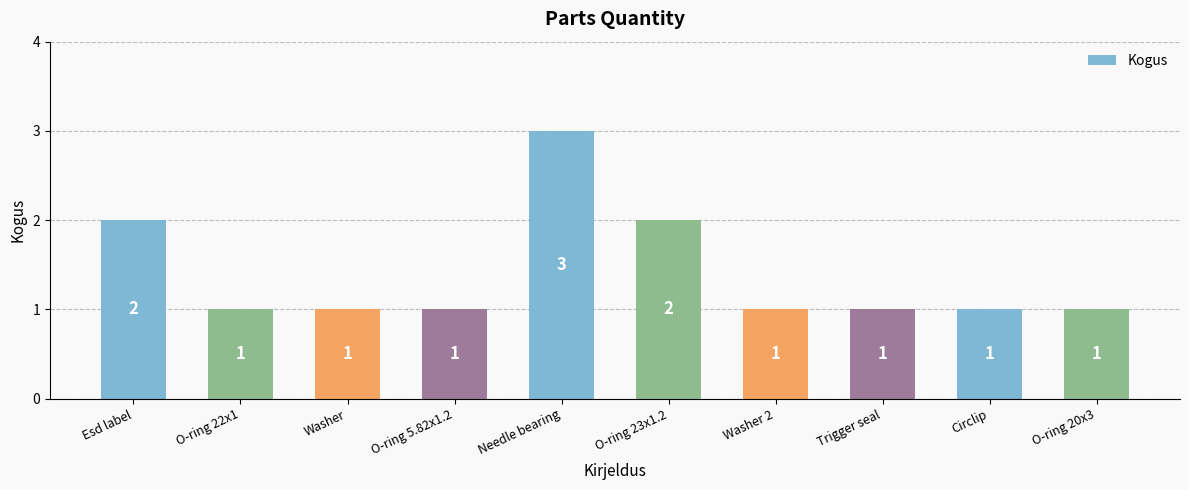

What is the value of the 9th bar from the left?

1